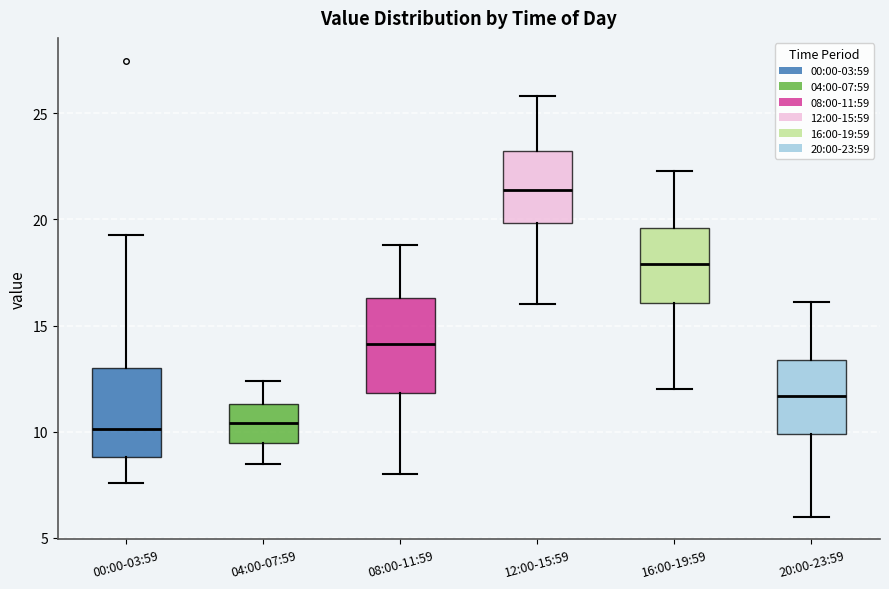

Reading left to right, read every box against the y-axis: the position of its median line, the range the box covers, and the ends of its whiskers. The values are not printed on the chart, so give them approximately, as read against the axis.

00:00-03:59: median 10.0, box 9.0 to 13.0, whiskers 7.5 to 19.5
04:00-07:59: median 10.5, box 9.5 to 11.5, whiskers 8.5 to 12.5
08:00-11:59: median 14.0, box 12.0 to 16.5, whiskers 8.0 to 19.0
12:00-15:59: median 21.5, box 20.0 to 23.0, whiskers 16.0 to 26.0
16:00-19:59: median 18.0, box 16.0 to 19.5, whiskers 12.0 to 22.5
20:00-23:59: median 11.5, box 10.0 to 13.5, whiskers 6.0 to 16.0